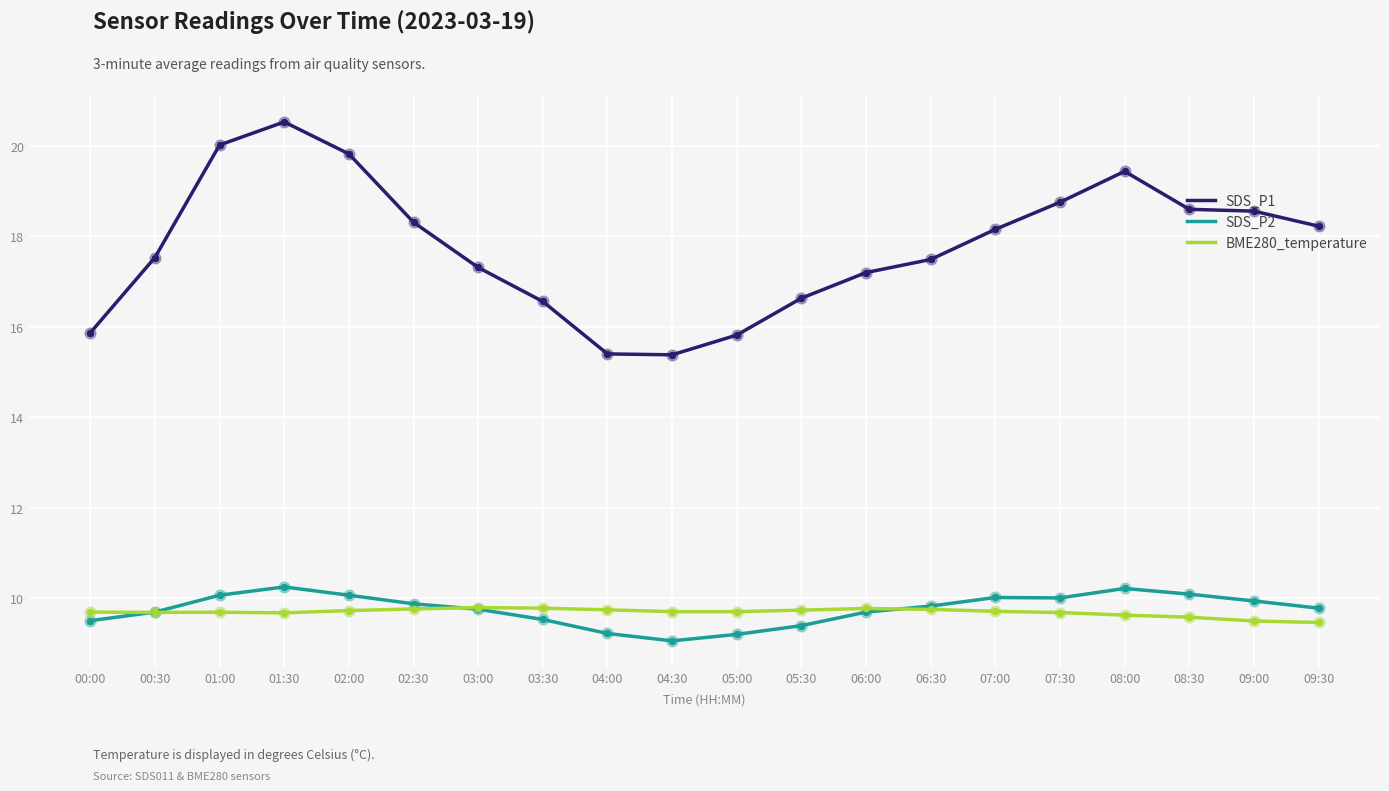

At how many categories does at least one series exceed 16?

16